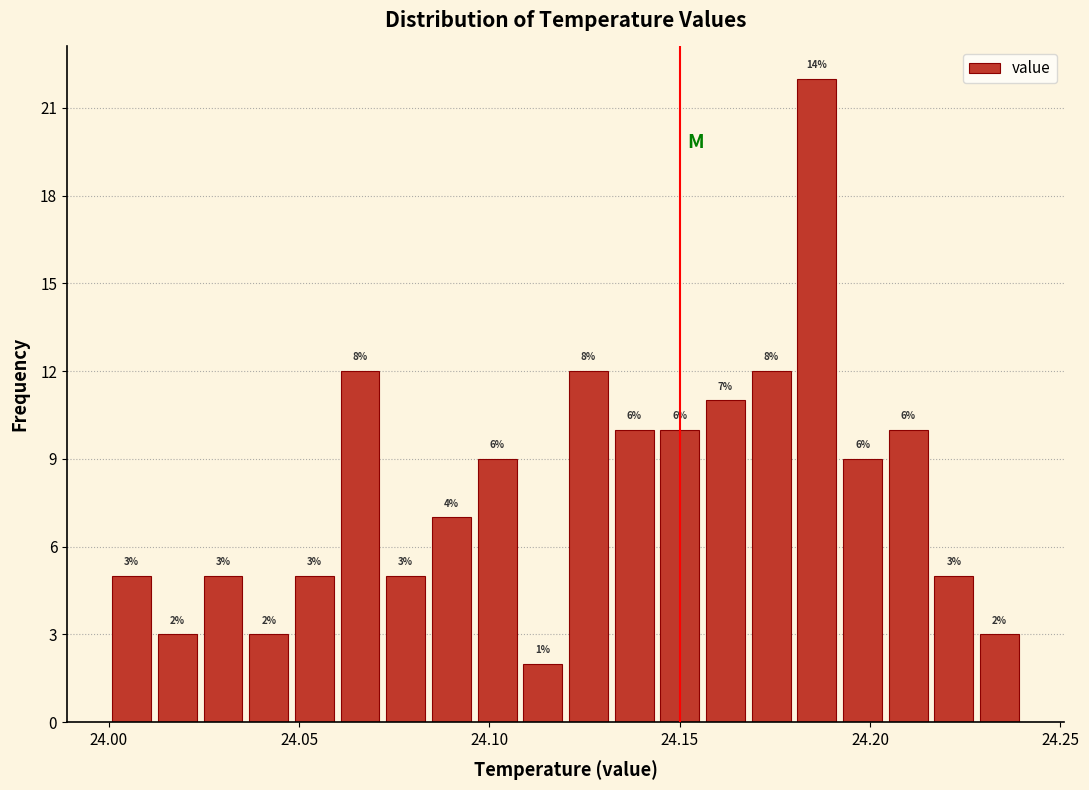

Read against the x-axis, roughly where is the centre of the tallest bar?

24.185